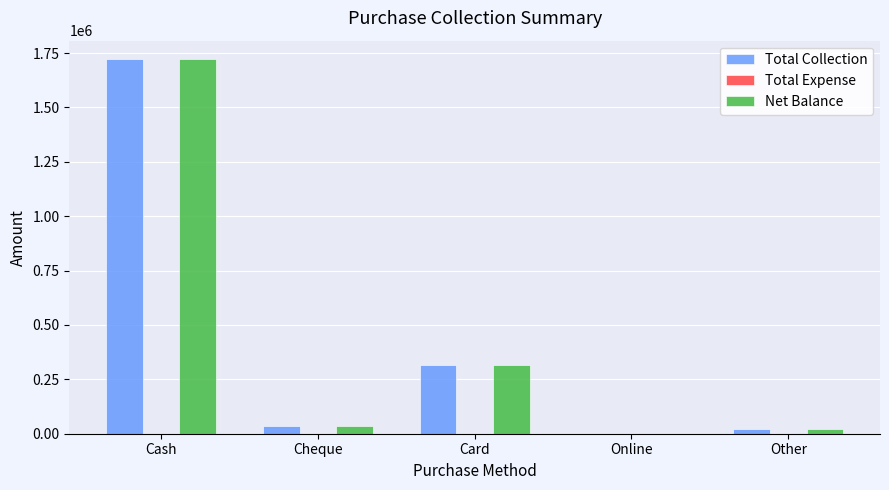

Reading left to right, list all the values displayed in this chart.

Total Collection: Cash=1721017	Cheque=35000	Card=314917	Online=0	Other=20183
Net Balance: Cash=1721017	Cheque=35000	Card=314917	Online=0	Other=20183